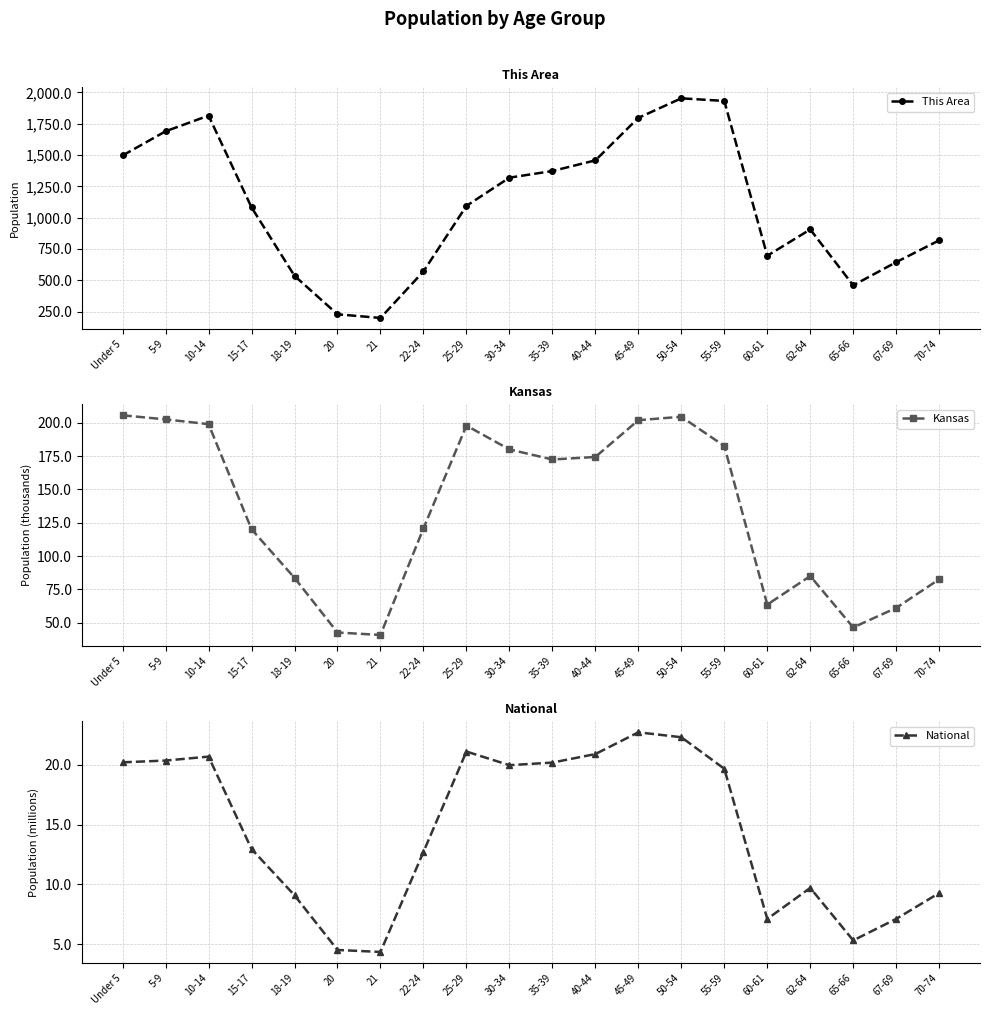

True or false: National has more than 1 interior local peaks.

True